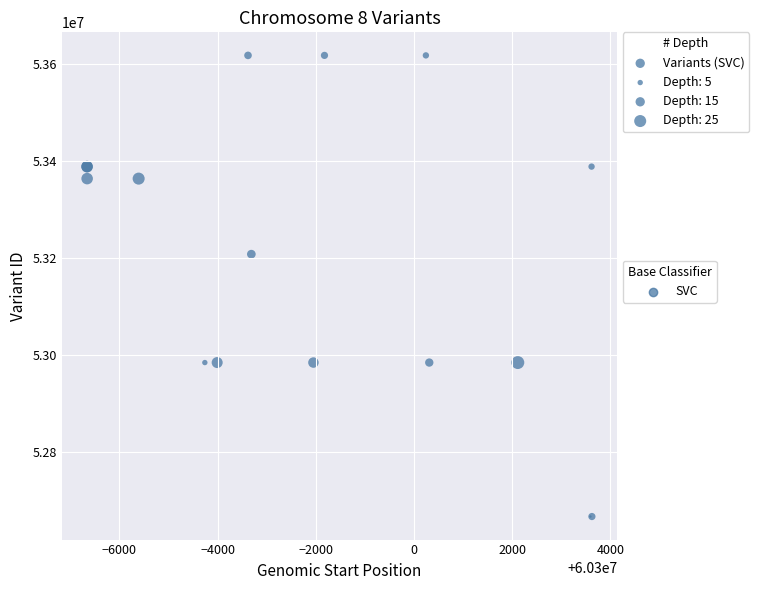

What Y value in the scatter plot is closest to 53142426?

53208068